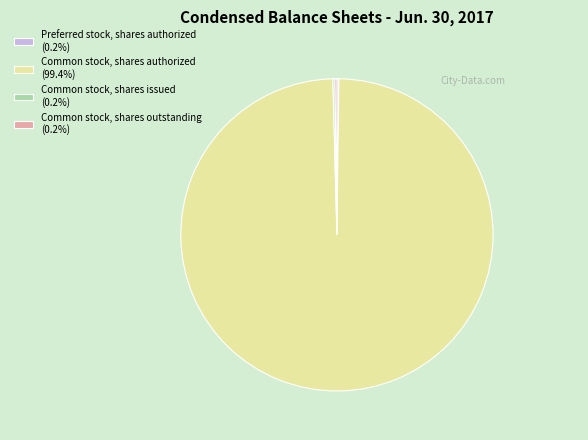

Which slice represents more than half of the pie?

Common stock, shares authorized